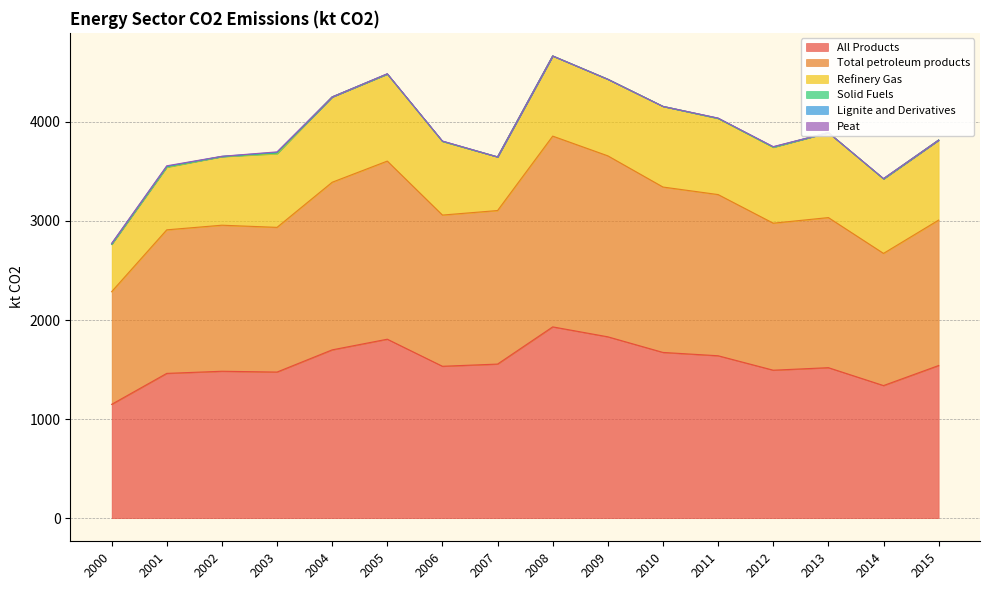

True or false: Total petroleum products and Refinery Gas intersect in this chart.

False